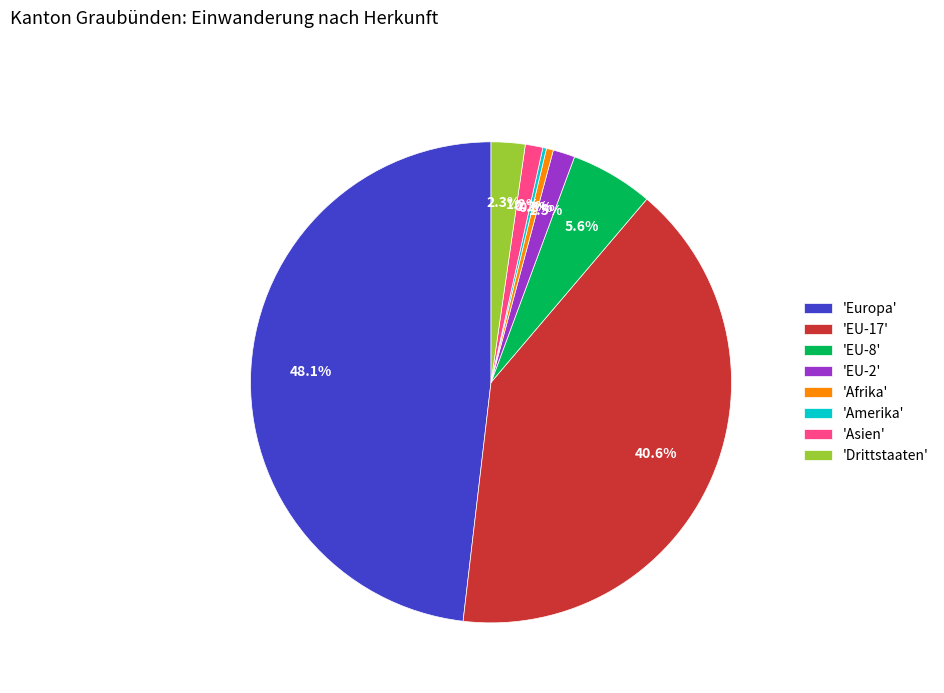

What is the largest slice in the pie chart?

'Europa'